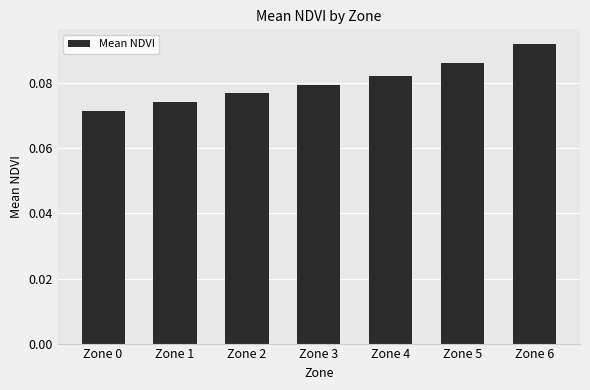

List the labels in order of value, smallest first.

Zone 0, Zone 1, Zone 2, Zone 3, Zone 4, Zone 5, Zone 6